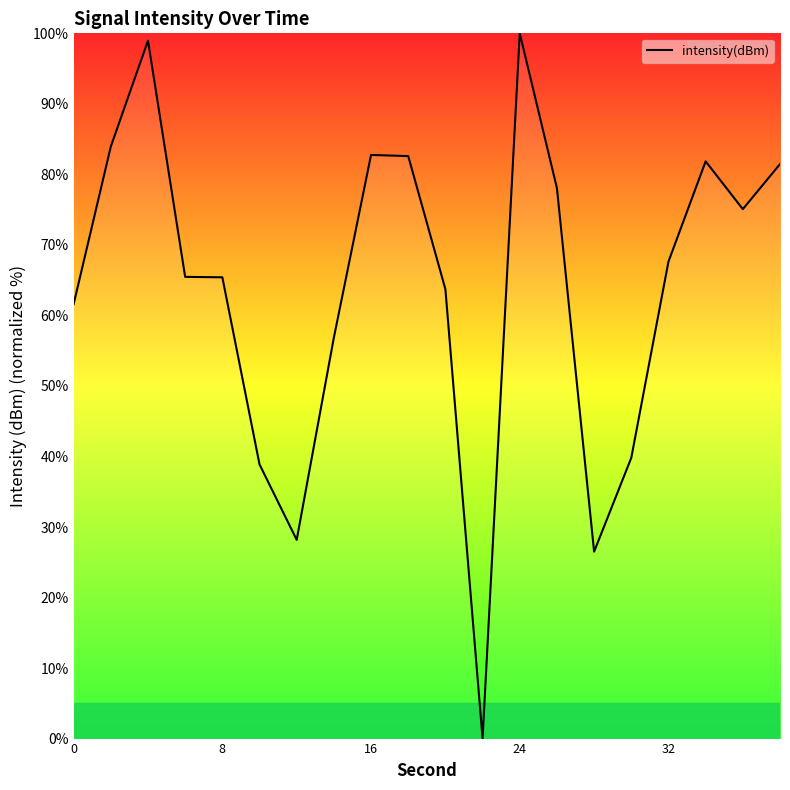

What is the greatest value displayed?

100.0